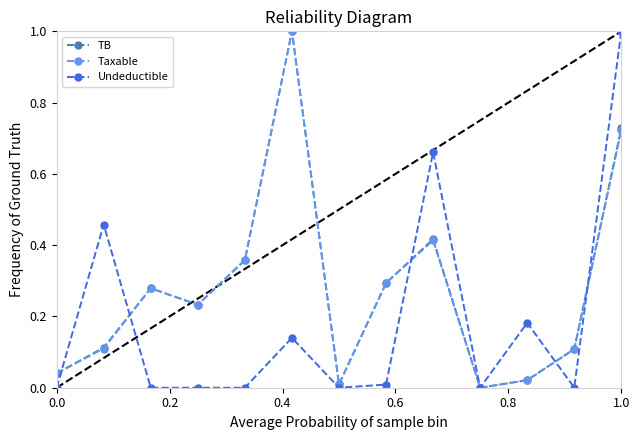

How many interior local peaks does the TB series have?

3